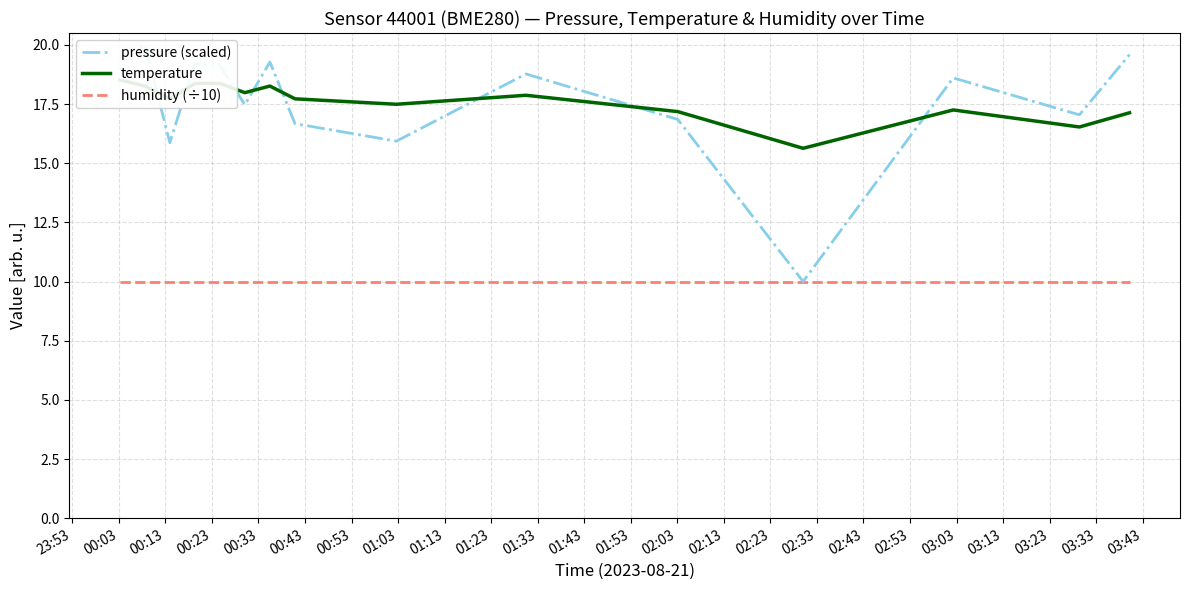

Reading right to left, transcribe all the data shown in this chart.

pressure (scaled): 19.6	17.0	18.6	10.0	16.8	18.8	15.9	16.7	19.3	17.5	19.1	19.2	15.9	20.0	19.5
temperature: 17.1	16.5	17.2	15.6	17.2	17.9	17.5	17.7	18.3	18.0	18.4	18.4	17.7	18.3	18.5
humidity (÷10): 10.0	10.0	10.0	10.0	10.0	10.0	10.0	10.0	10.0	10.0	10.0	10.0	10.0	10.0	10.0